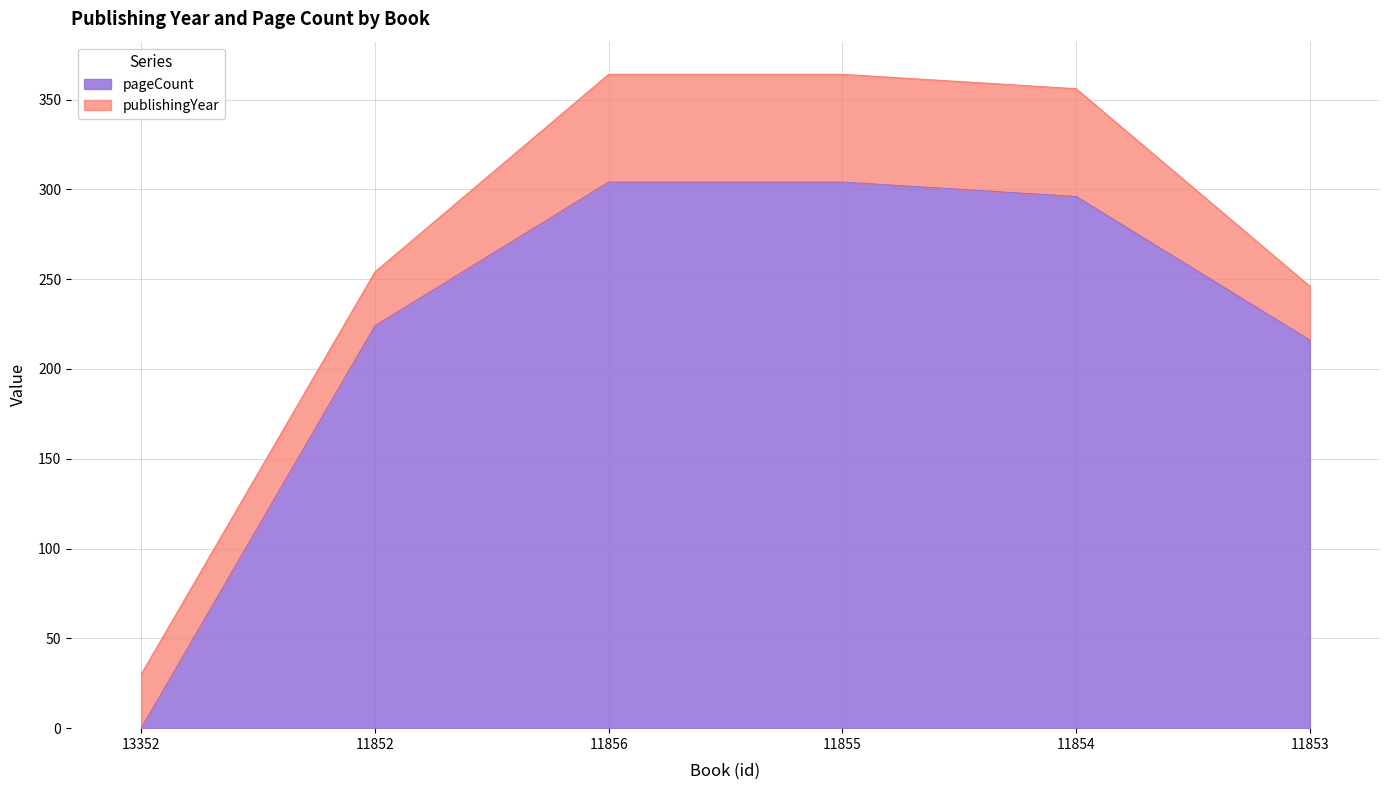

What is the difference between the maximum and minimum values in the pageCount series?

304